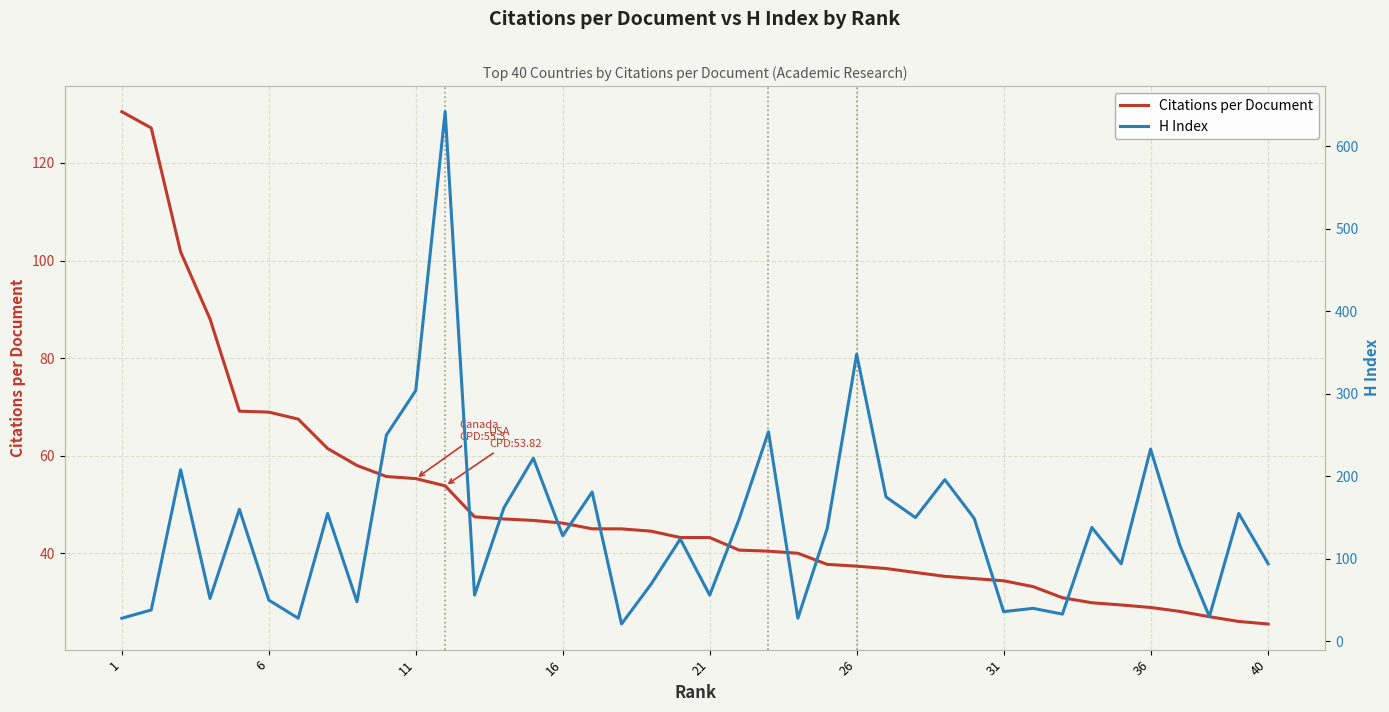

True or false: Citations per Document has a value of 20.0 at 26.

False